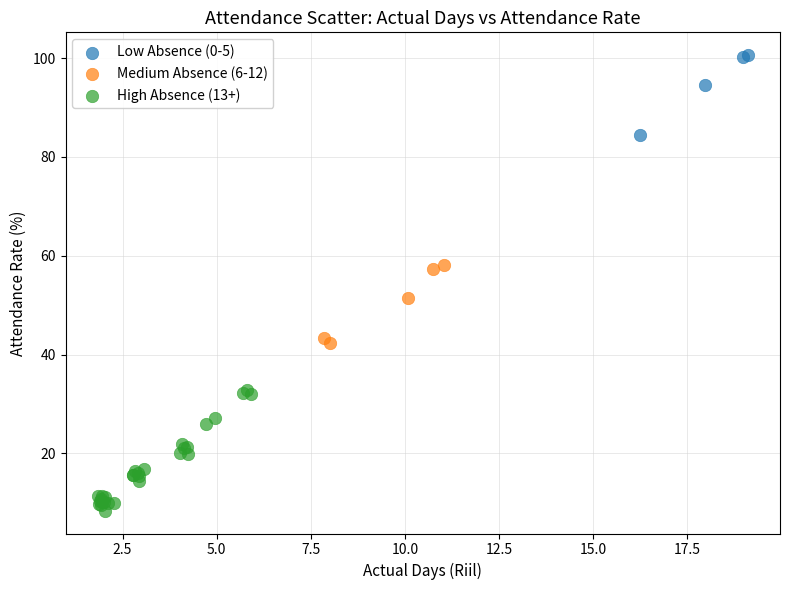

Which series reaches the minimum Y coordinate?

High Absence (13+)